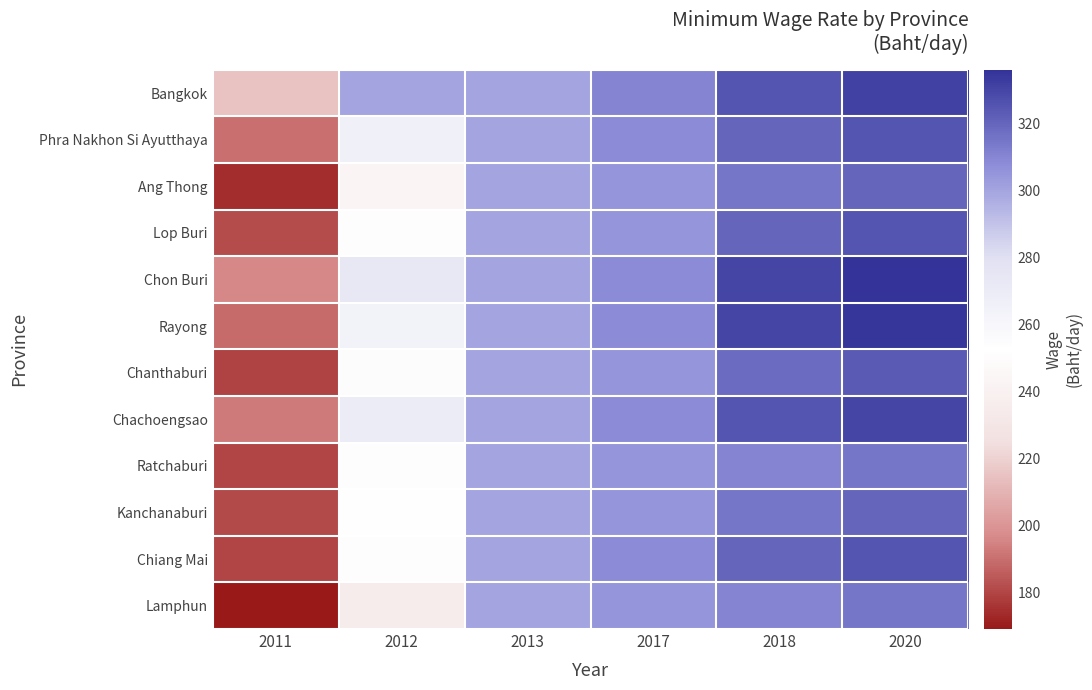

Reading left to right, list all the values displayed in this chart.

Bangkok: 2011=215	2012=300	2013=300	2017=310	2018=325	2020=331
Phra Nakhon Si Ayutthaya: 2011=190	2012=265	2013=300	2017=308	2018=320	2020=325
Ang Thong: 2011=174	2012=243	2013=300	2017=305	2018=315	2020=320
Lop Buri: 2011=182	2012=254	2013=300	2017=305	2018=320	2020=325
Chon Buri: 2011=196	2012=273	2013=300	2017=308	2018=330	2020=336
Rayong: 2011=189	2012=264	2013=300	2017=308	2018=330	2020=335
Chanthaburi: 2011=179	2012=250	2013=300	2017=305	2018=318	2020=323
Chachoengsao: 2011=193	2012=269	2013=300	2017=308	2018=325	2020=330
Ratchaburi: 2011=180	2012=251	2013=300	2017=305	2018=310	2020=315
Kanchanaburi: 2011=181	2012=252	2013=300	2017=305	2018=315	2020=320
Chiang Mai: 2011=180	2012=251	2013=300	2017=308	2018=320	2020=325
Lamphun: 2011=169	2012=236	2013=300	2017=305	2018=310	2020=315